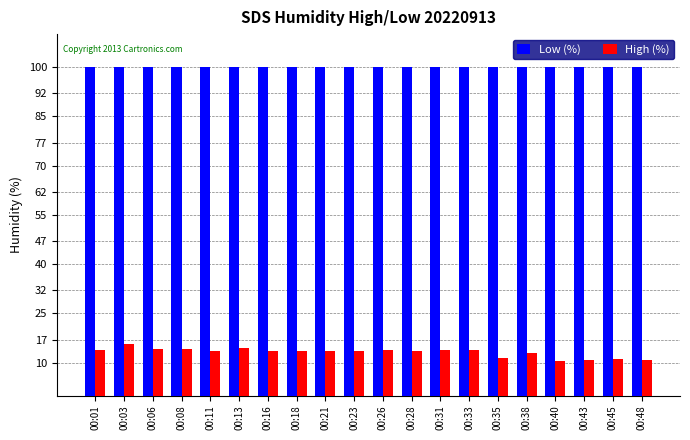

What is the difference between the High (%) values at 00:21 and 00:48?

2.7